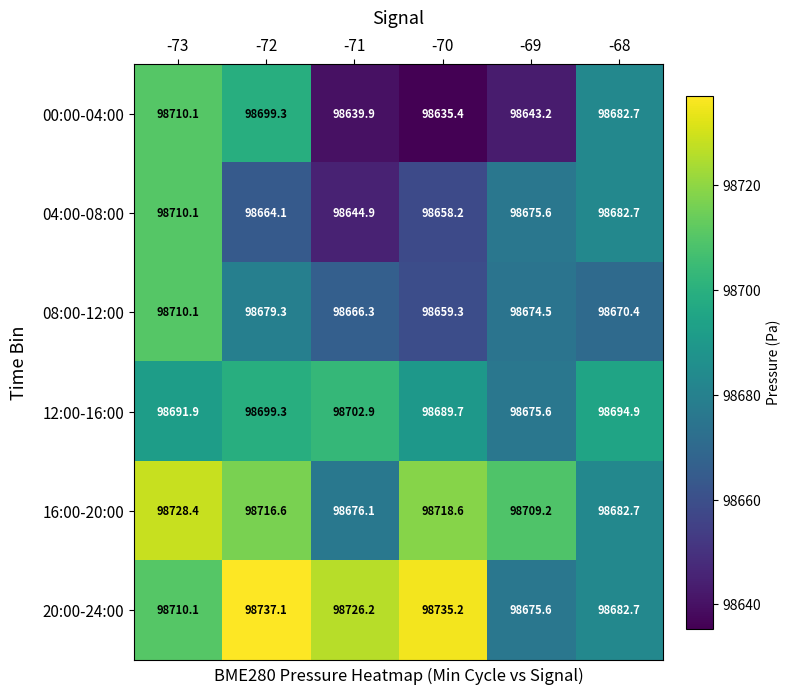

What is the total value across all series at -73?

592260.7